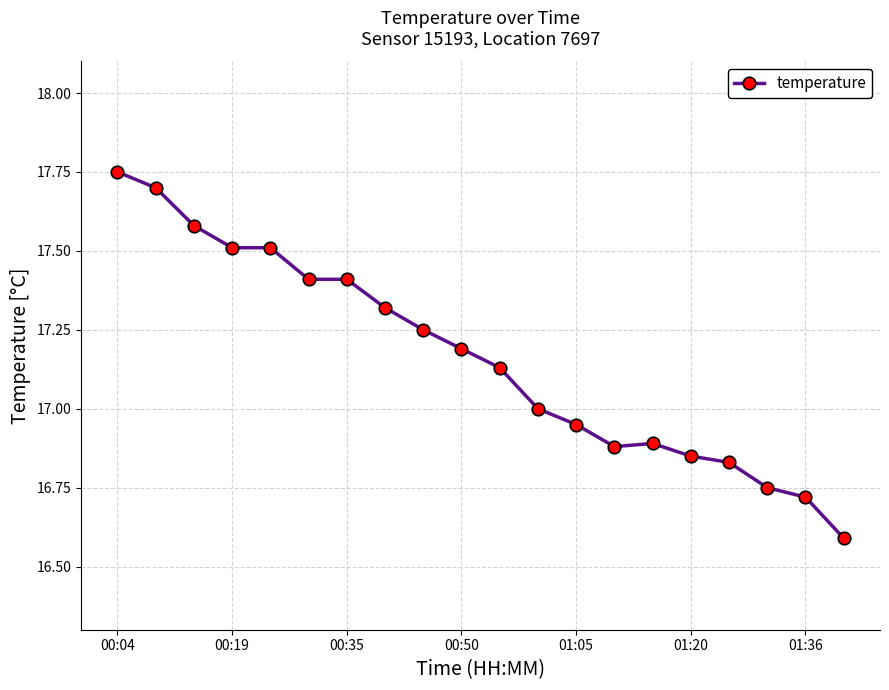

What is the sum of all values?

343.2